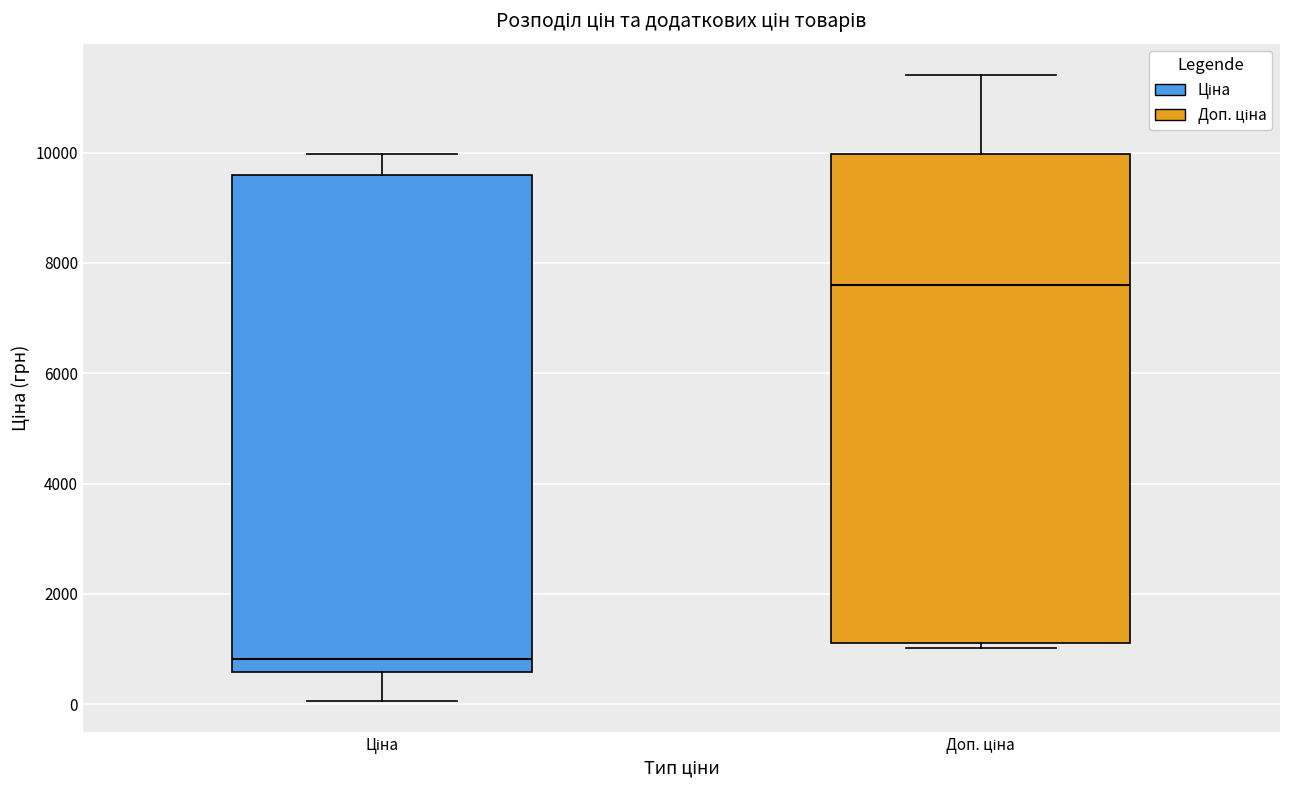

Reading left to right, transcribe this box plot: for each box, give where its median line is, the range the box spans, and where its two whiskers end, as read against the y-axis. The values are not printed on the chart, so give them approximately, as read against the axis.

Ціна: median 800, box 600 to 9600, whiskers 0 to 10000
Доп. ціна: median 7600, box 1200 to 10000, whiskers 1000 to 11400